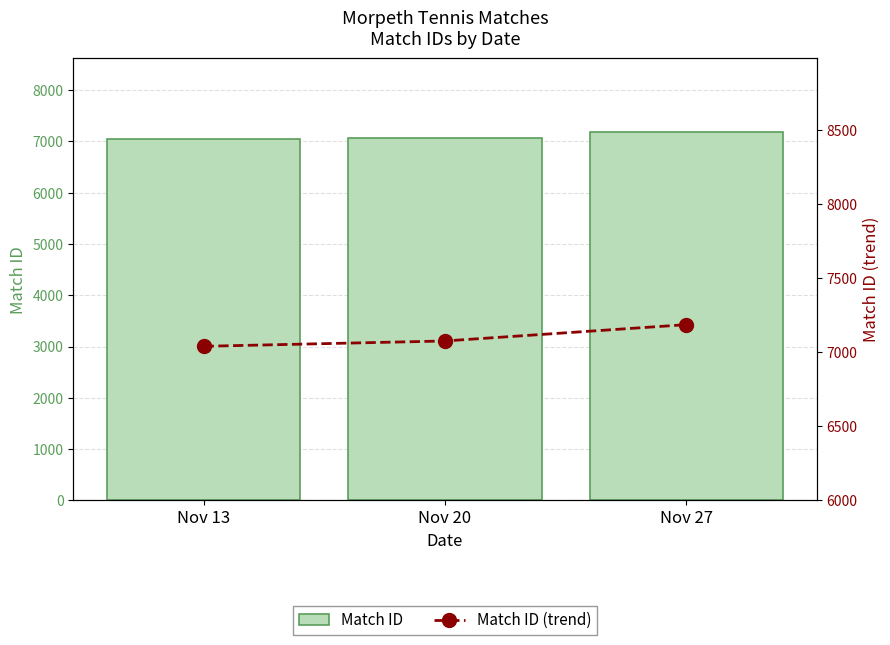

The value of Match ID at Nov 13 is 7039. True or false?

True